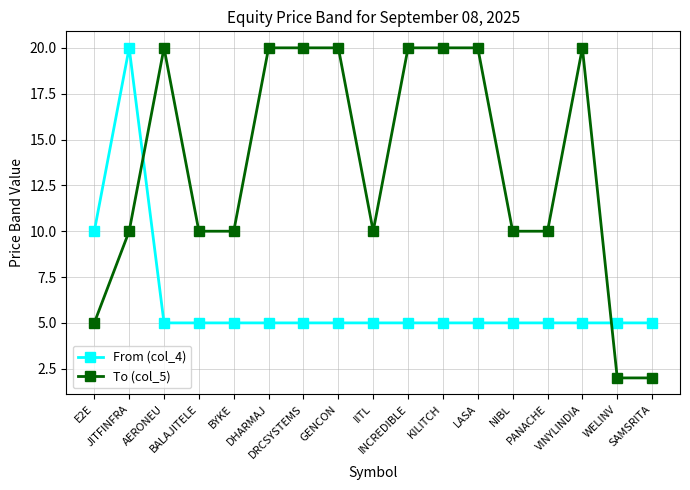

Reading right to left, list all the values displayed in this chart.

From (col_4): SAMSRITA=5	WELINV=5	VINYLINDIA=5	PANACHE=5	NIBL=5	LASA=5	KILITCH=5	INCREDIBLE=5	IITL=5	GENCON=5	DRCSYSTEMS=5	DHARMAJ=5	BYKE=5	BALAJITELE=5	AERONEU=5	JITFINFRA=20	E2E=10
To (col_5): SAMSRITA=2	WELINV=2	VINYLINDIA=20	PANACHE=10	NIBL=10	LASA=20	KILITCH=20	INCREDIBLE=20	IITL=10	GENCON=20	DRCSYSTEMS=20	DHARMAJ=20	BYKE=10	BALAJITELE=10	AERONEU=20	JITFINFRA=10	E2E=5